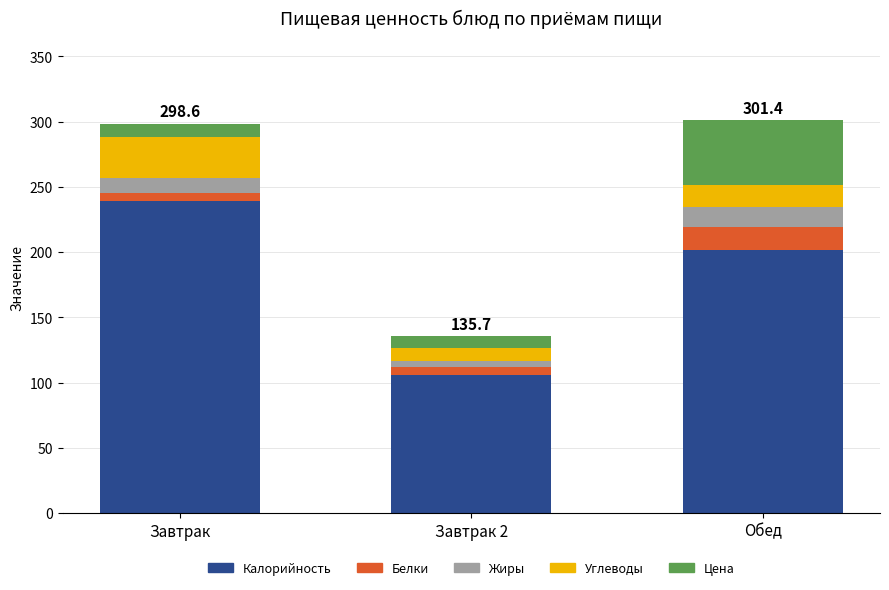

At which label is Калорийность closest to 172?

Обед